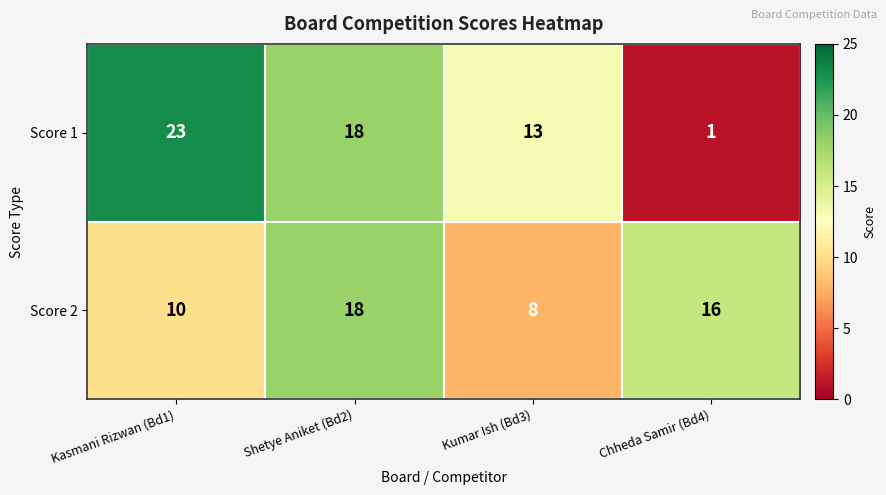

Which series has the largest range (max minus min)?

Score 1